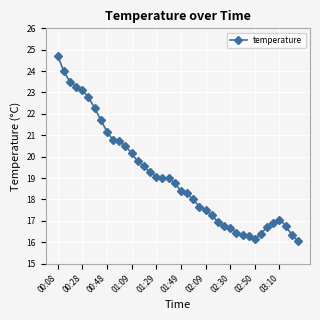

What is the minimum value shown in the chart?

16.1